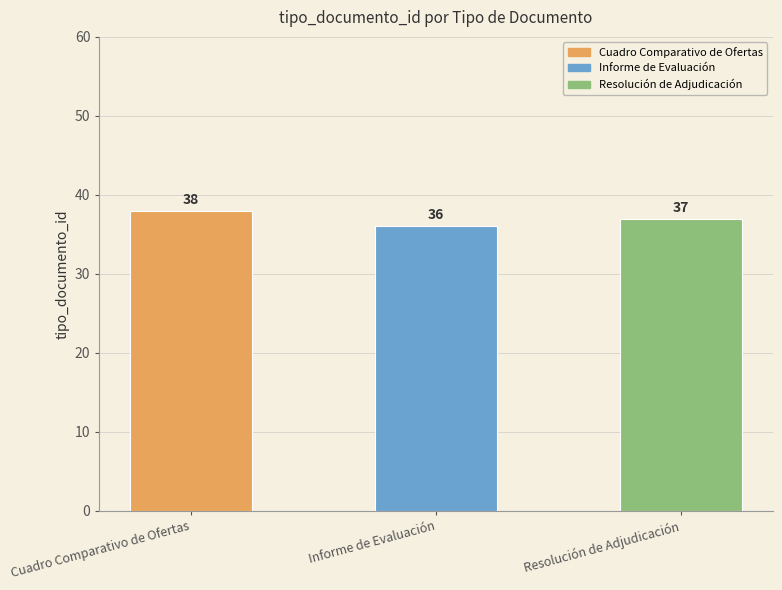

How many data points does each series have?

3